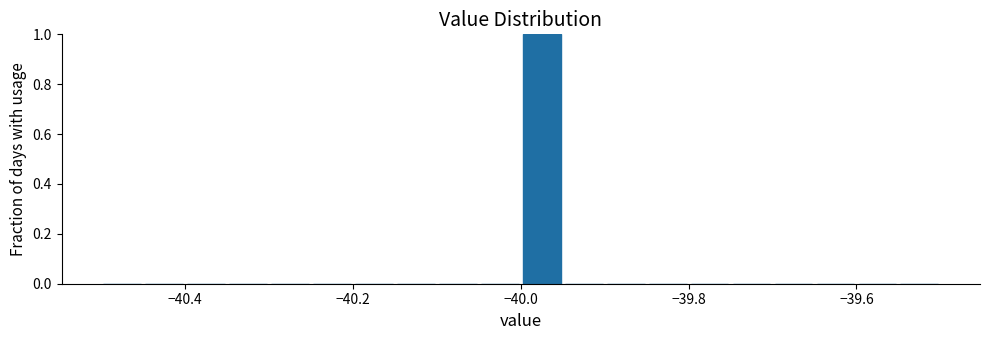

Read against the x-axis, roughly where is the centre of the tallest bar?

-39.98